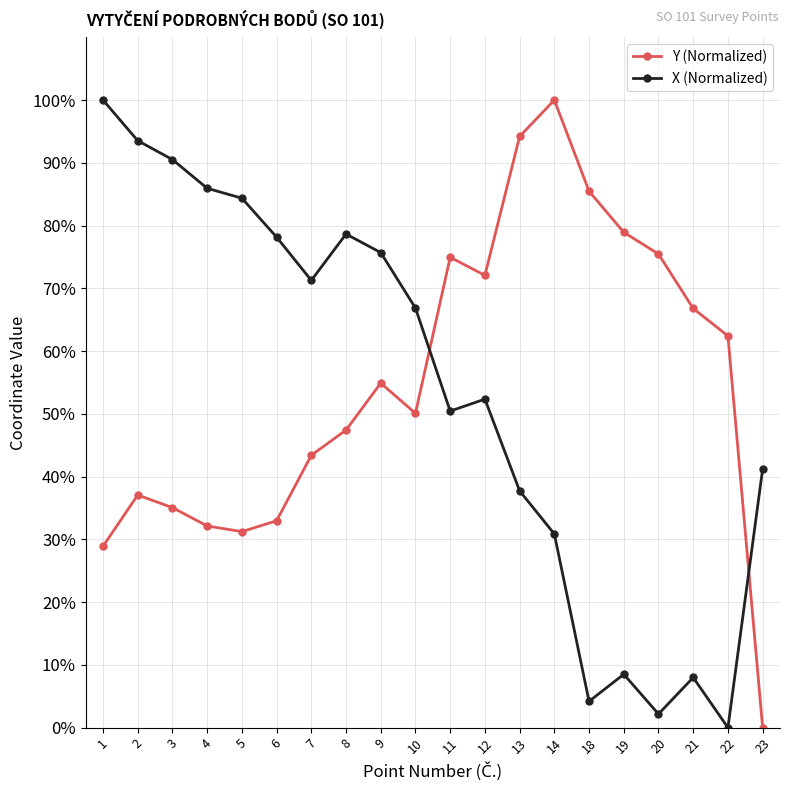

What is the spread (max minus min) of values at 2?

56.5